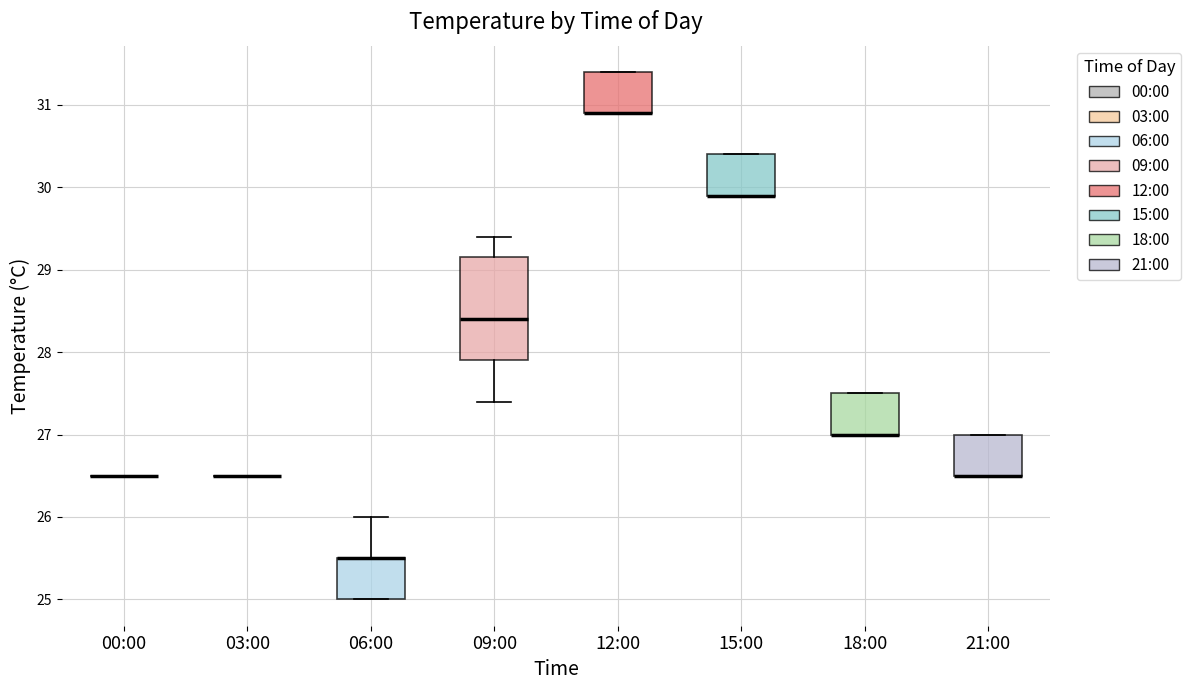

Where is the lower edge of the box for 12:00 on the y-axis? The values are not printed on the chart, so give them approximately, as read against the axis.

30.9